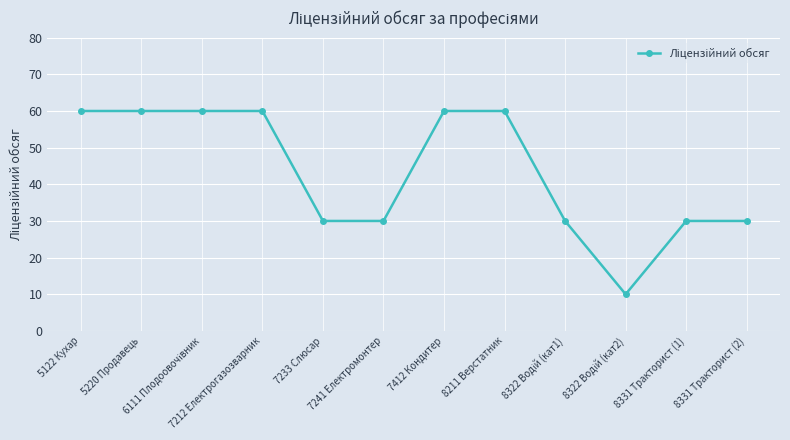

True or false: the data shows 60 at 5220 Продавець.

True